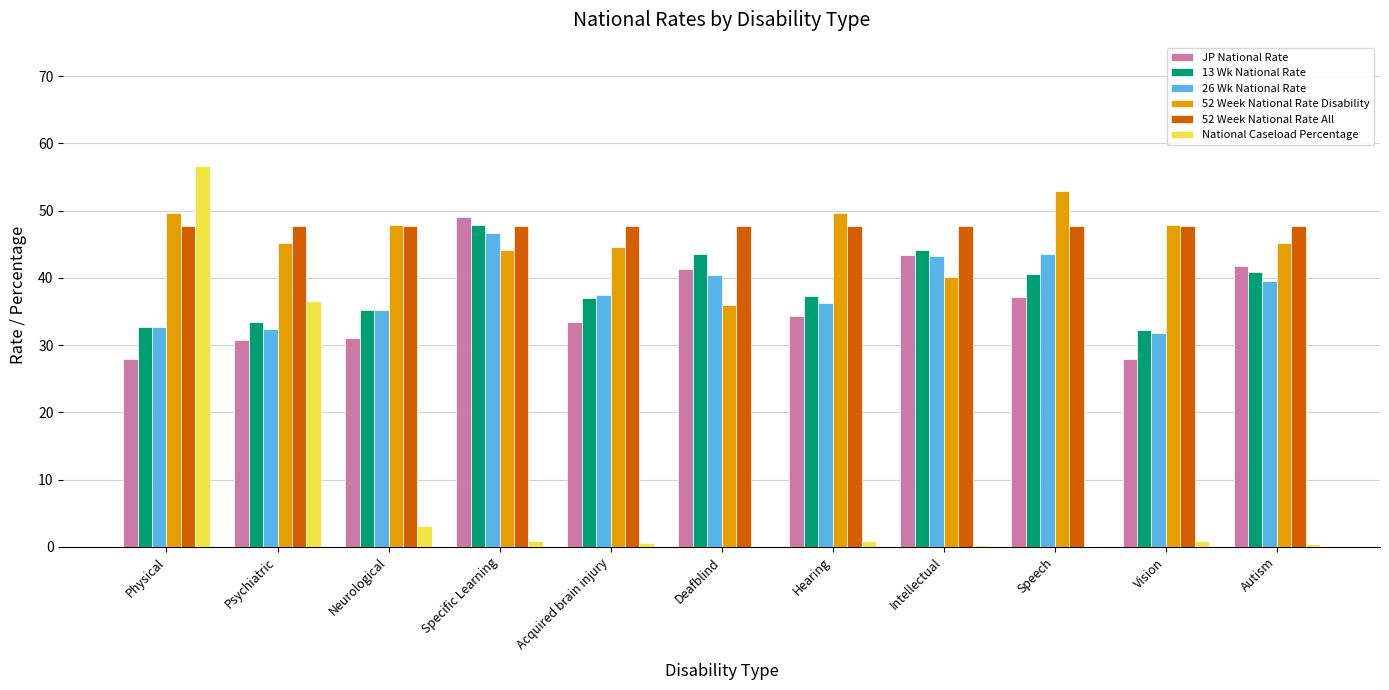

How many series are shown in this chart?

6